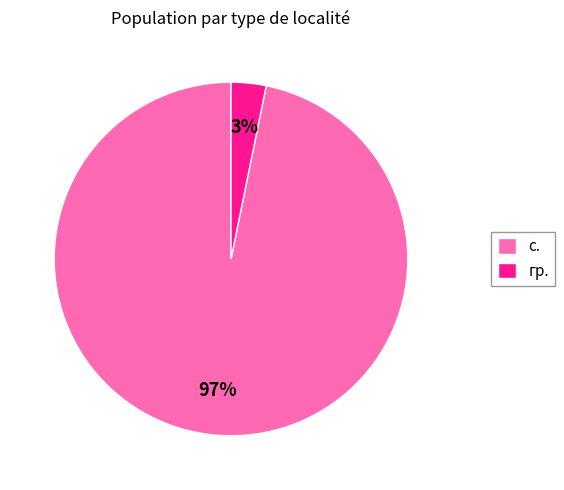

Combined, do гр. and с. account for over 50%?

Yes